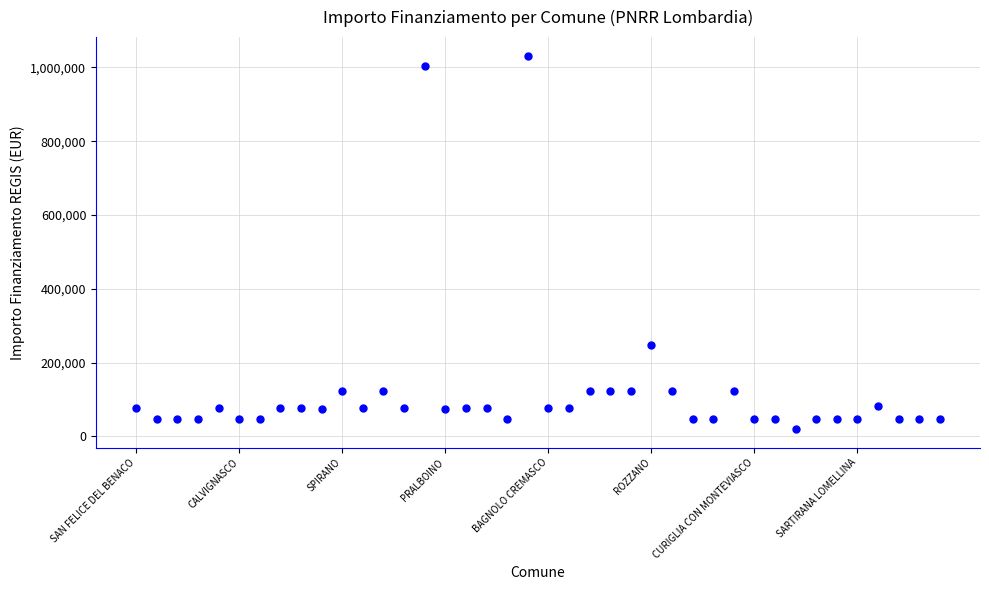

True or false: there are more than 0 points higher than both neighbors.

True